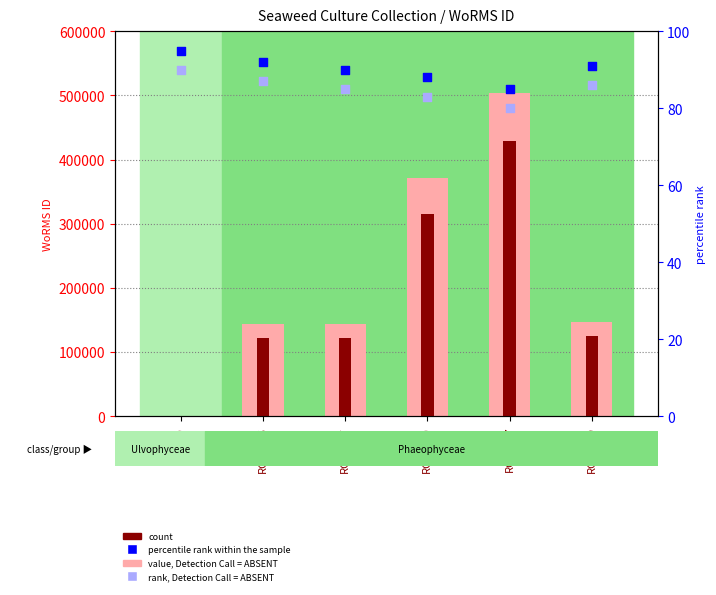

At how many categories does at least one series exceed 140580?

5